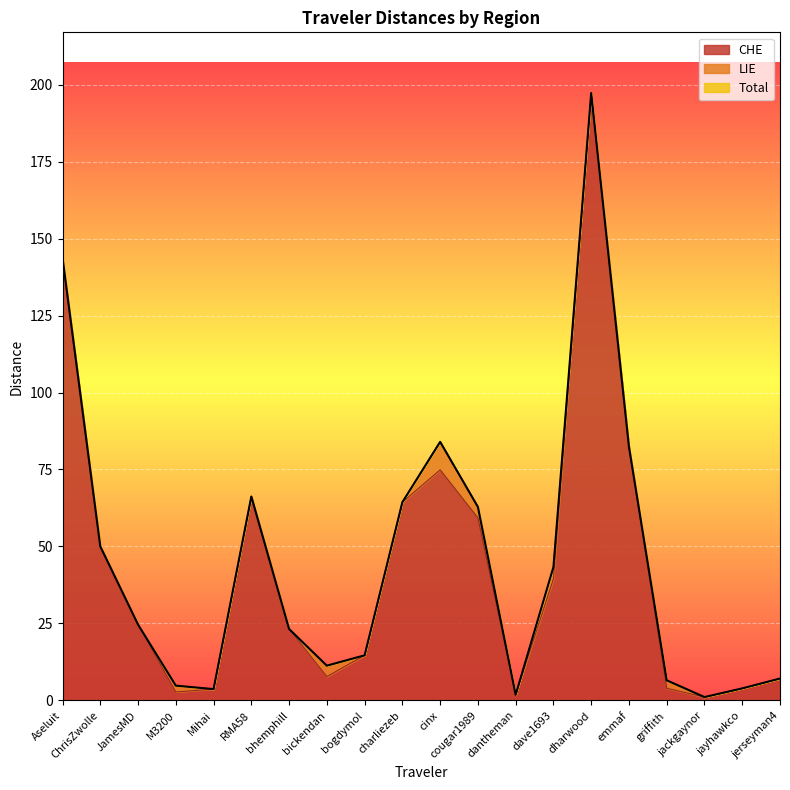

What is the label of the 18th point from the left?

jackgaynor